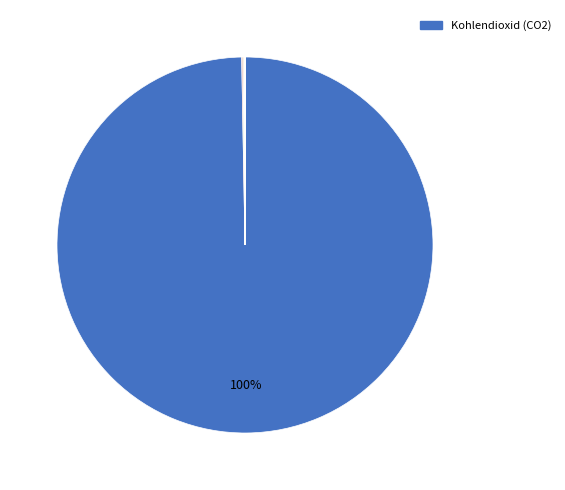

Which category has the biggest portion of the pie?

Kohlendioxid (CO2)